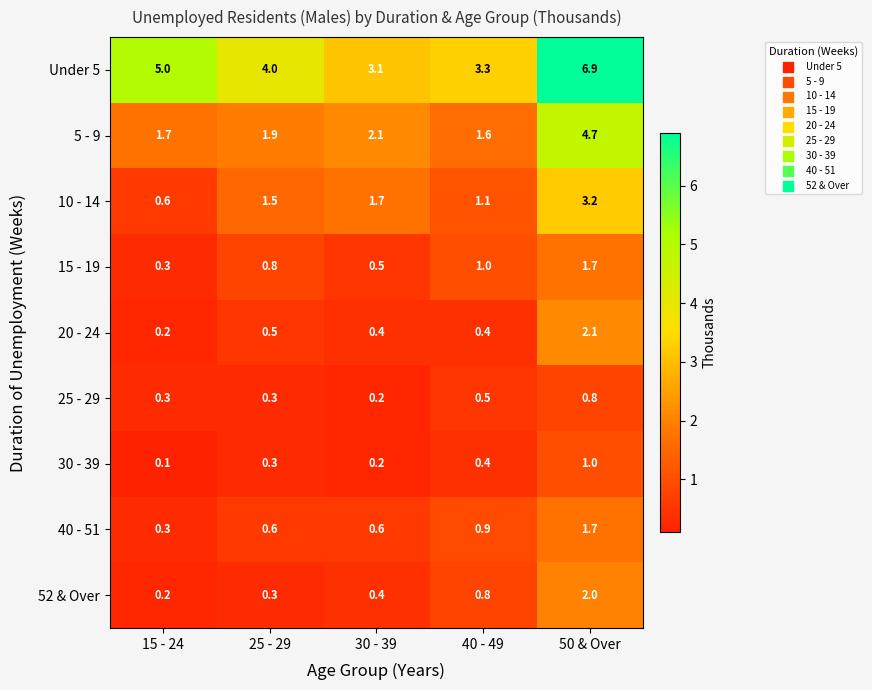

What is the difference between the highest and lowest values at 30 - 39?

2.9